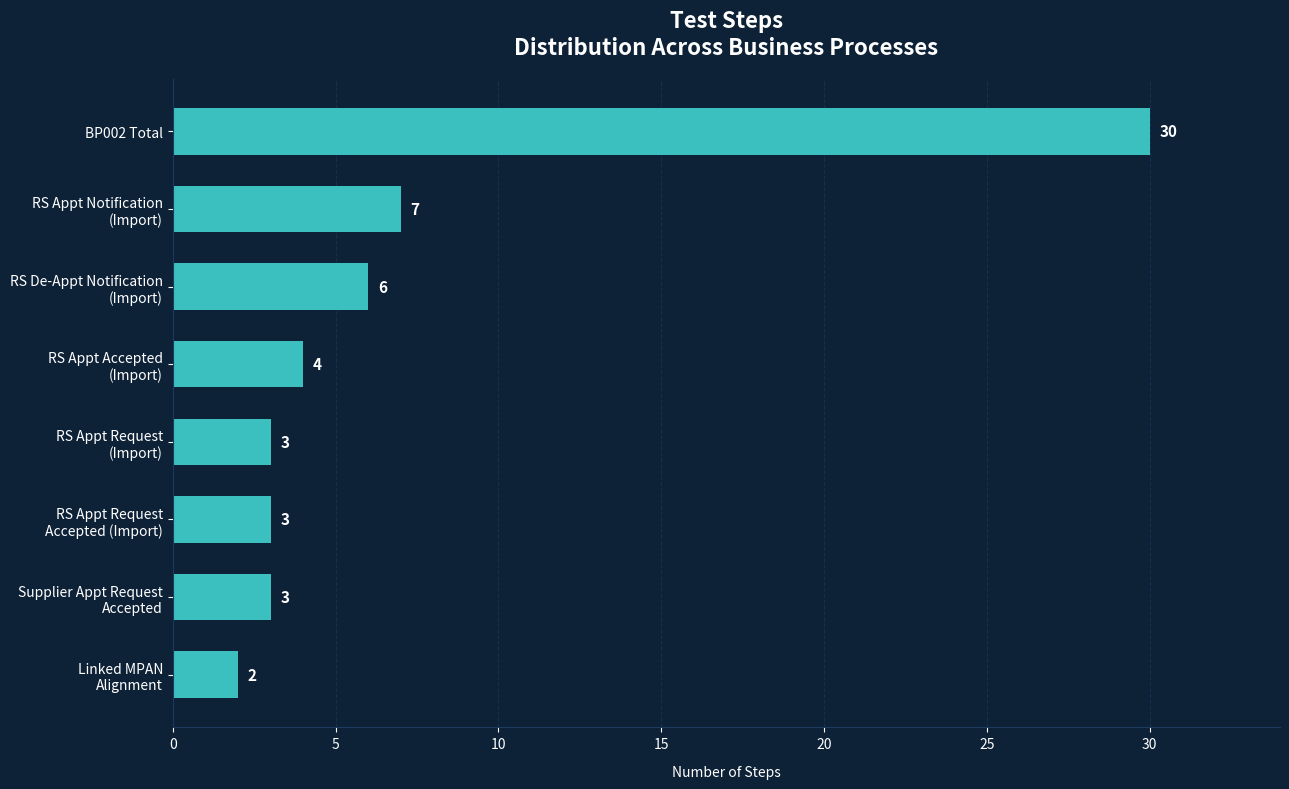

What is the greatest value displayed?

30